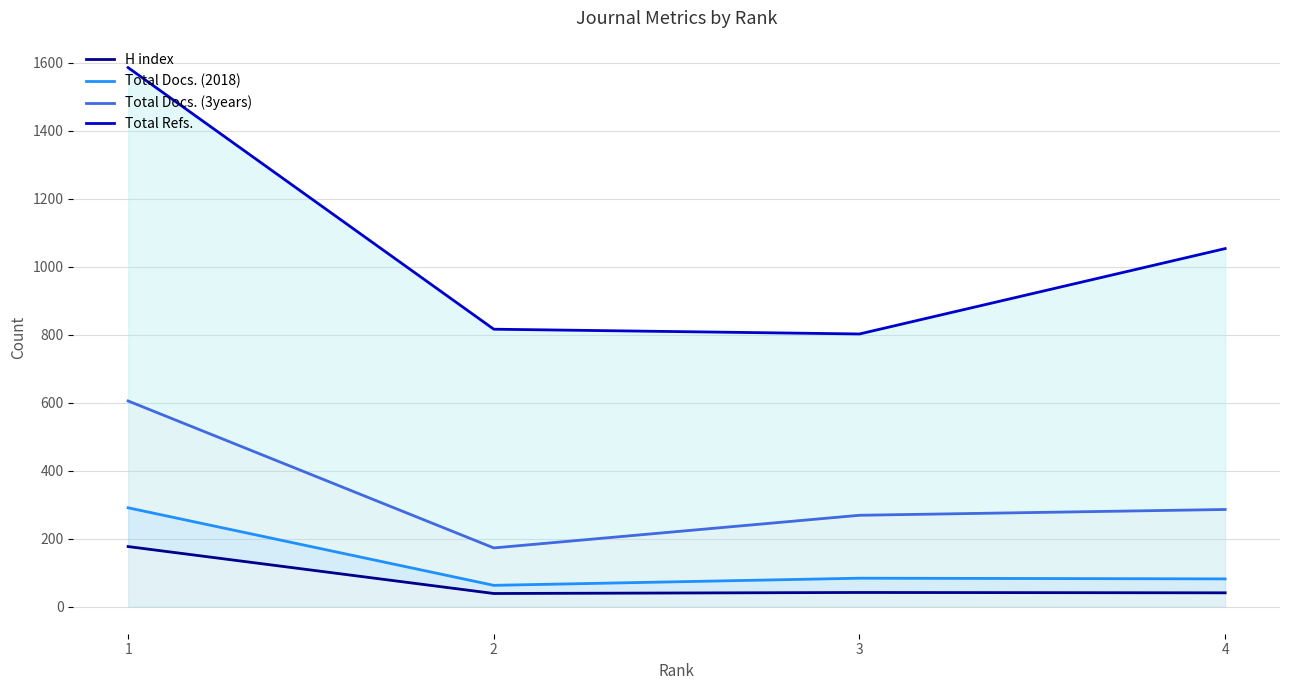

Where is the first local minimum for Total Refs.?

3